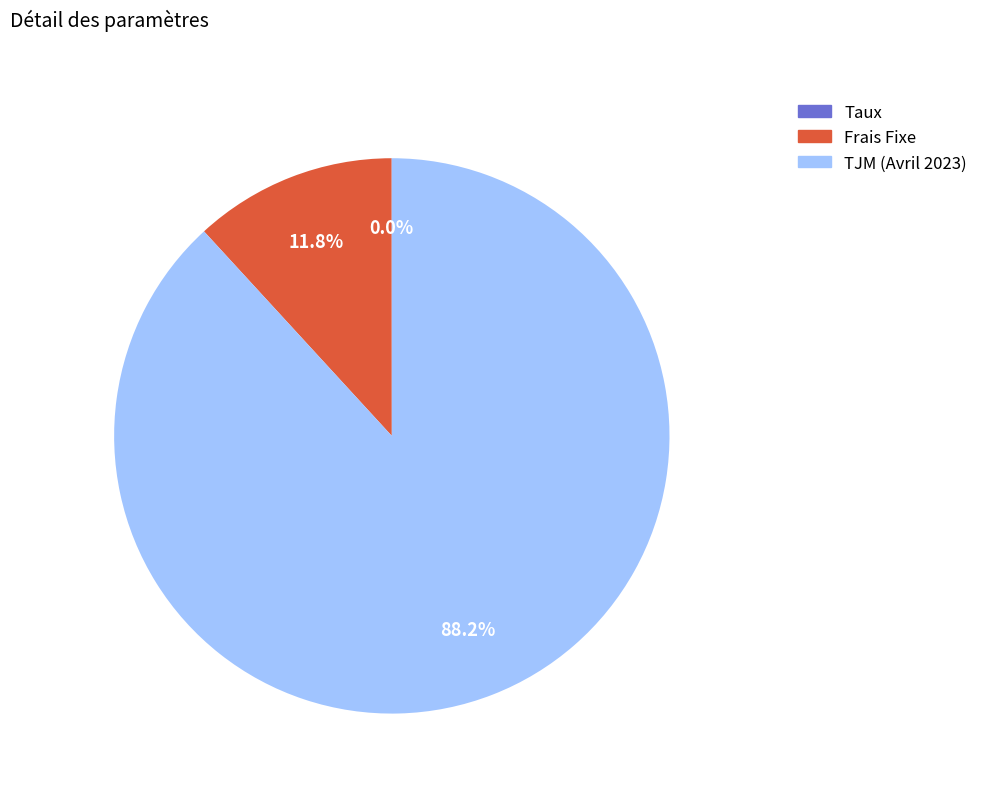

Which category has the biggest portion of the pie?

TJM (Avril 2023)